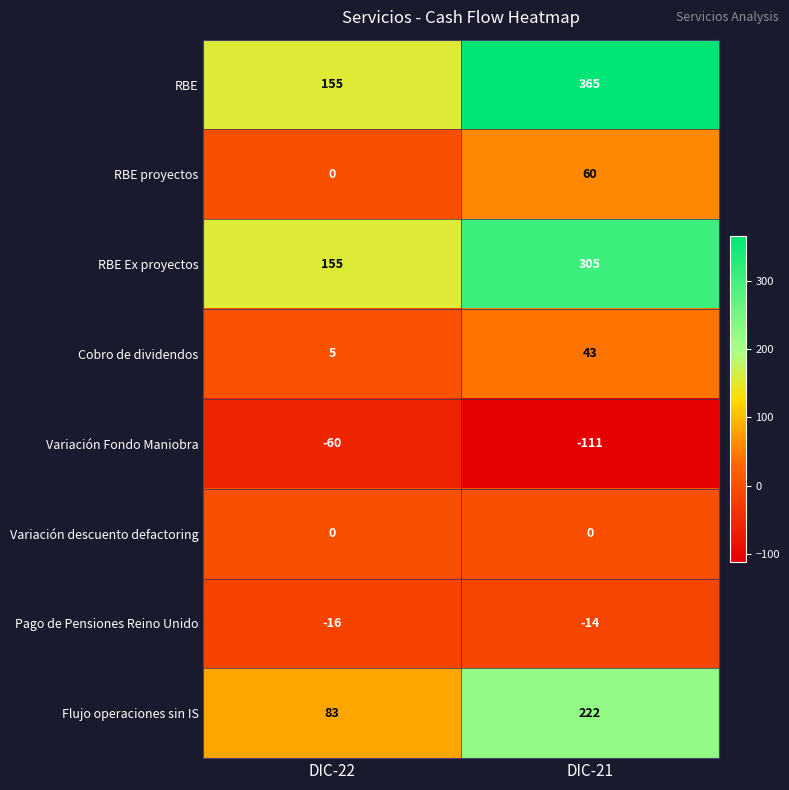

Which series has the widest spread of values?

RBE